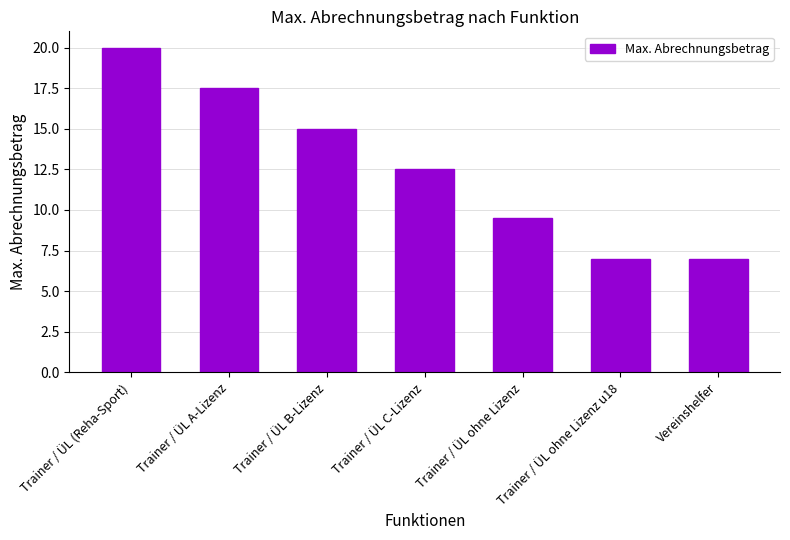

How many values exceed 12?

4